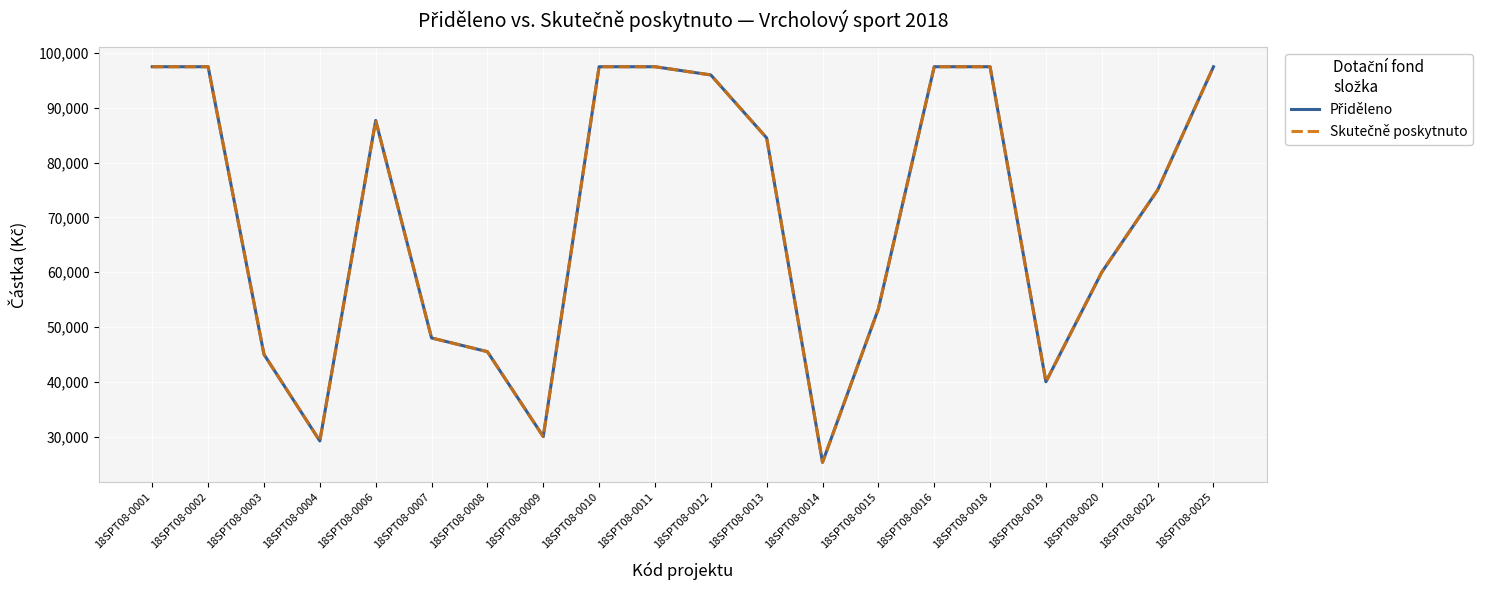

Does the chart have visible grid lines?

Yes